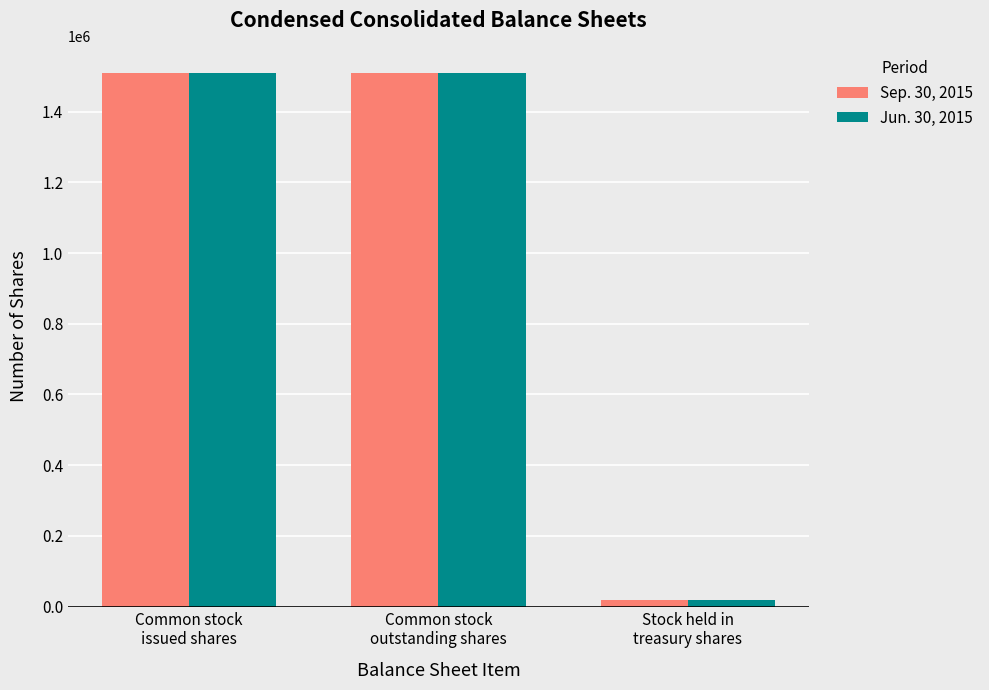

What is the average value of the Jun. 30, 2015 series?

1012543